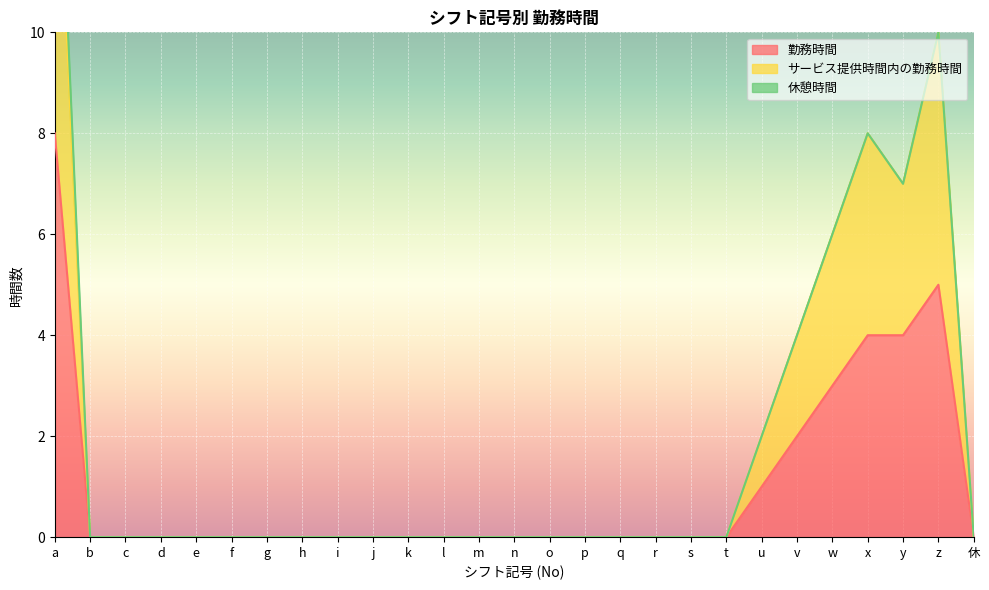

True or false: 勤務時間 has a value of 0 at g.

True